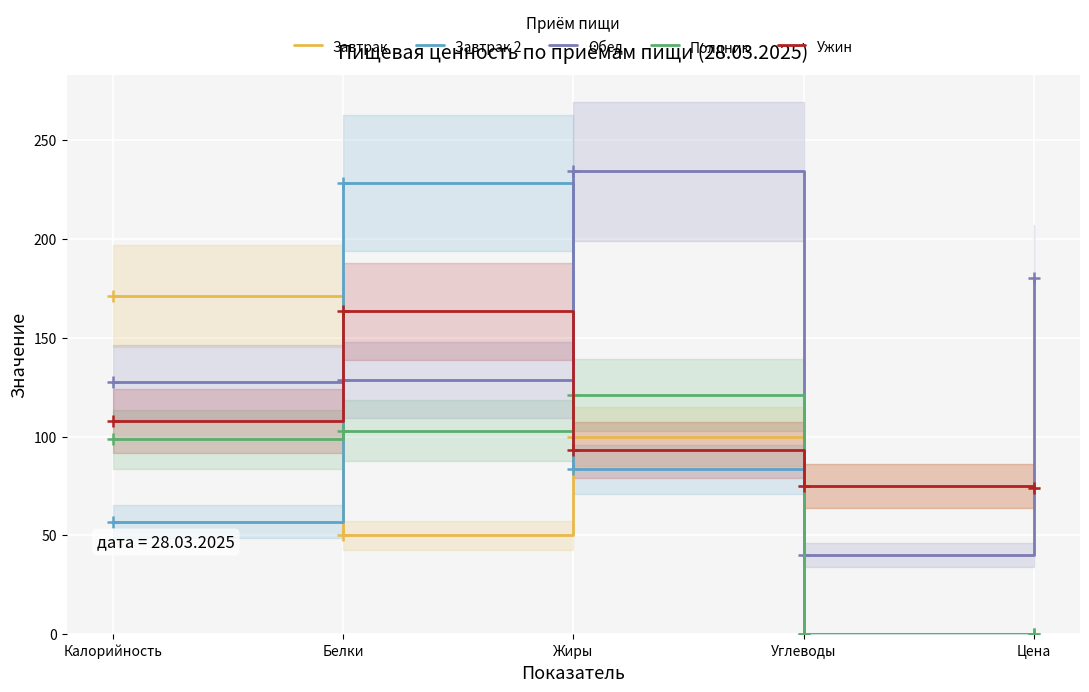

What is the value of the Завтрак point at the 5th from the left?

74.1